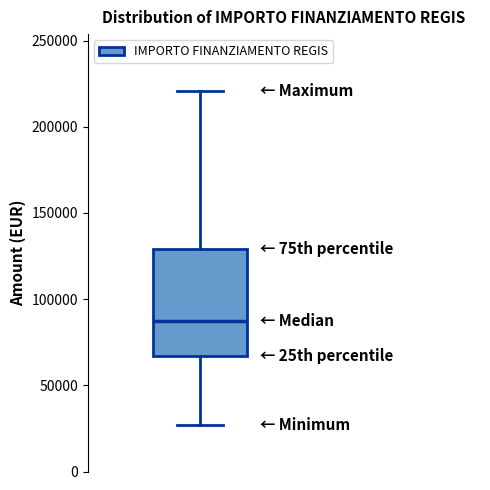

Transcribe this box plot: give where the median line is, the range the box spans, and where the two whiskers end, as read against the y-axis. The values are not printed on the chart, so give them approximately, as read against the axis.

median 85000, box 65000 to 130000, whiskers 25000 to 220000